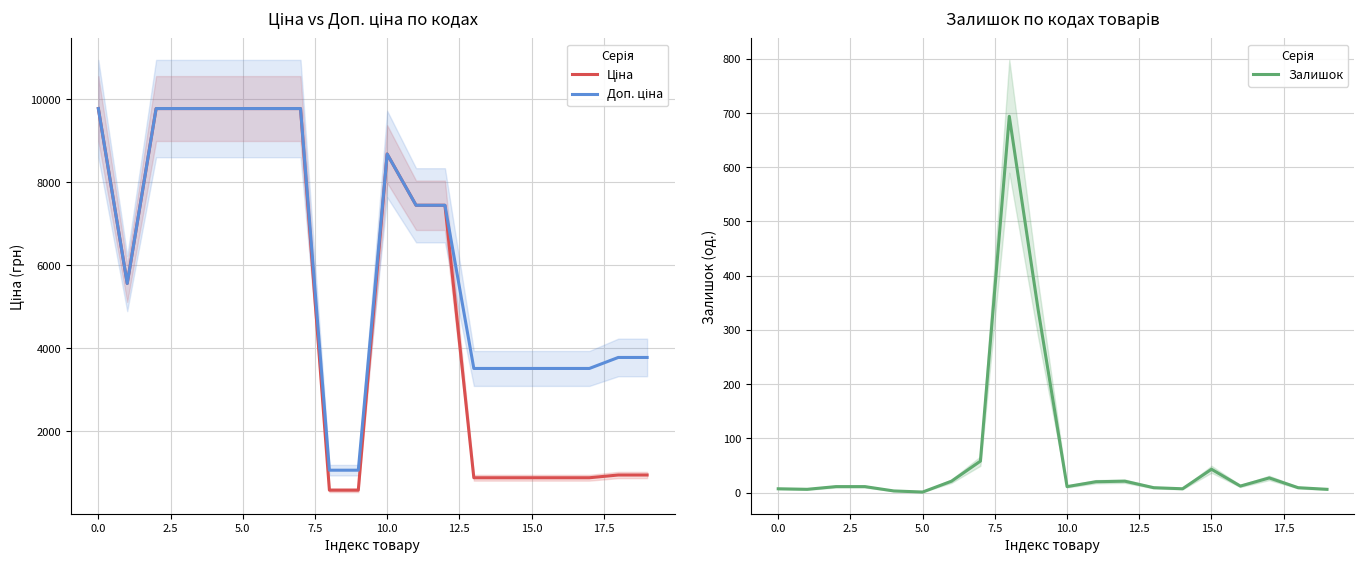

Rank the series by their average value, from lowest to highest.

Залишок, Ціна, Доп. ціна